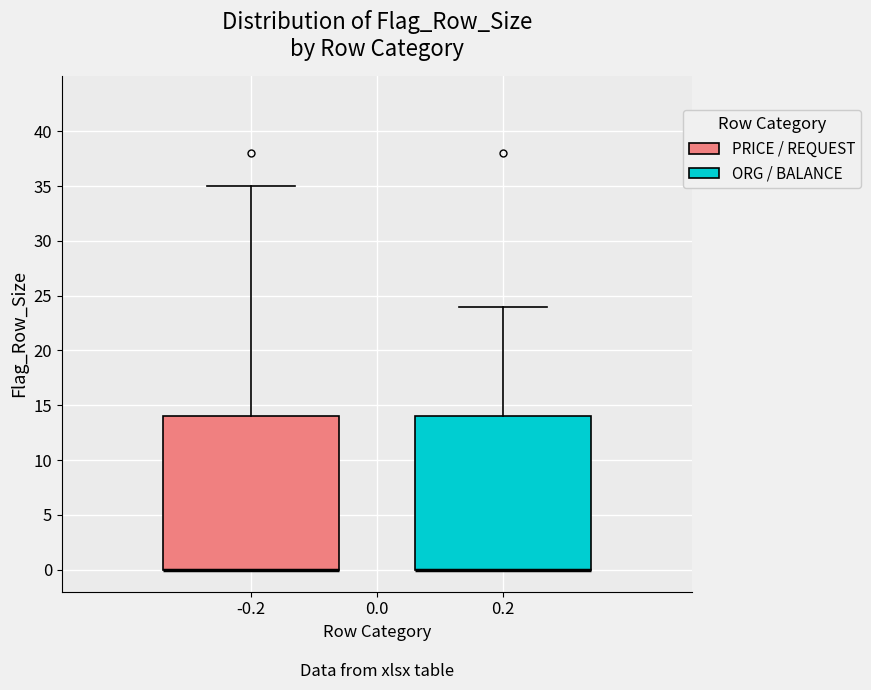

Where does the upper whisker of the box at x = -0.2 end on the y-axis? The values are not printed on the chart, so give them approximately, as read against the axis.

35